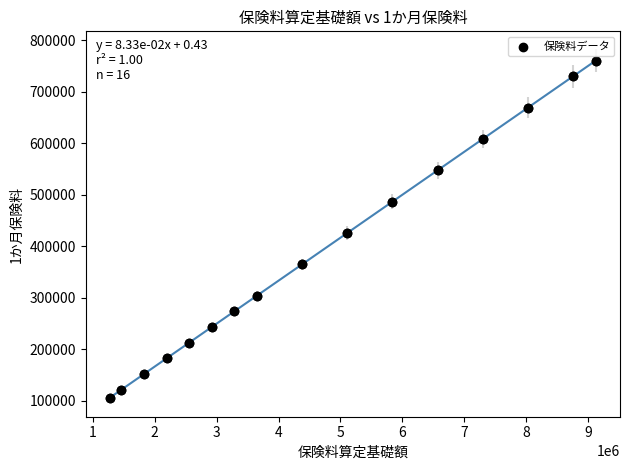

What Y value in the scatter plot is closest to 433438?

425834